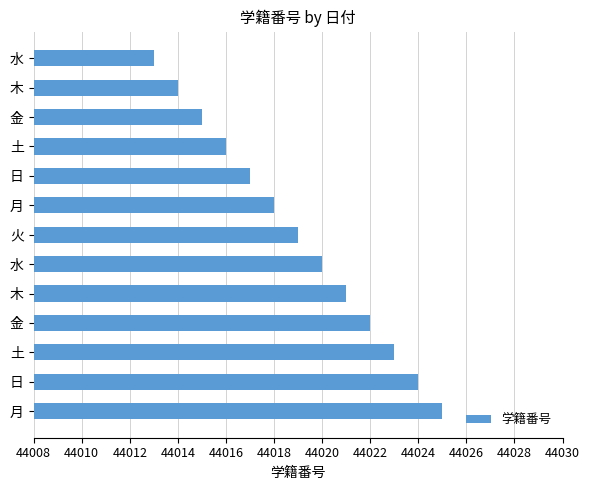

Are the bars horizontal?

Yes